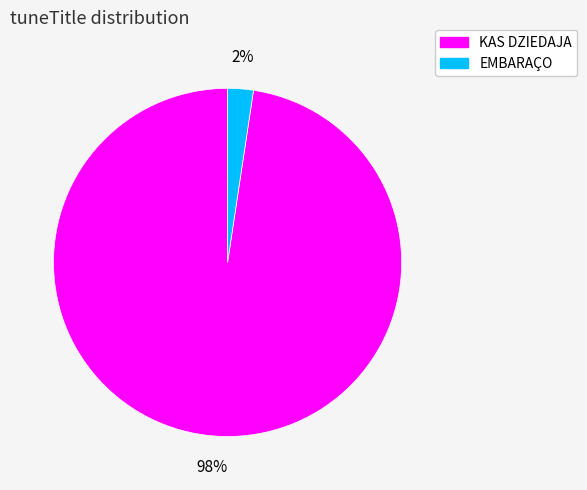

To the nearest percent, what is the average slice percentage?

50%